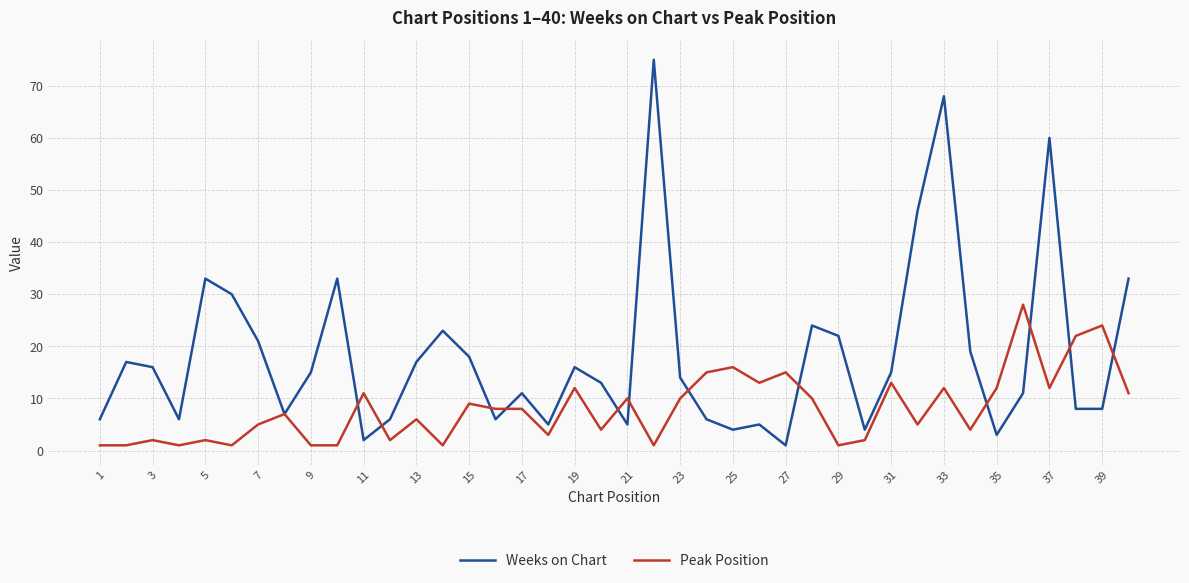

What is the greatest value displayed?

75